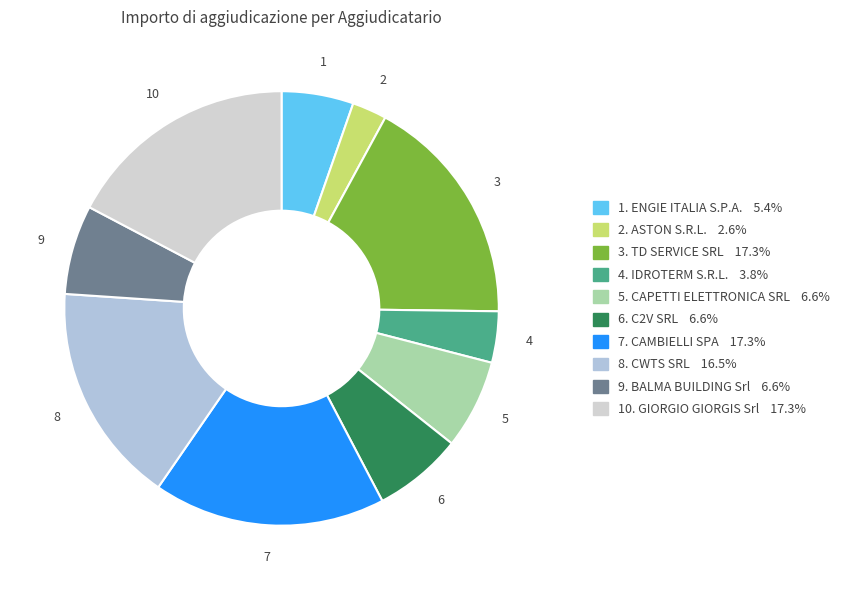

Count the number of slices in the pie.

10